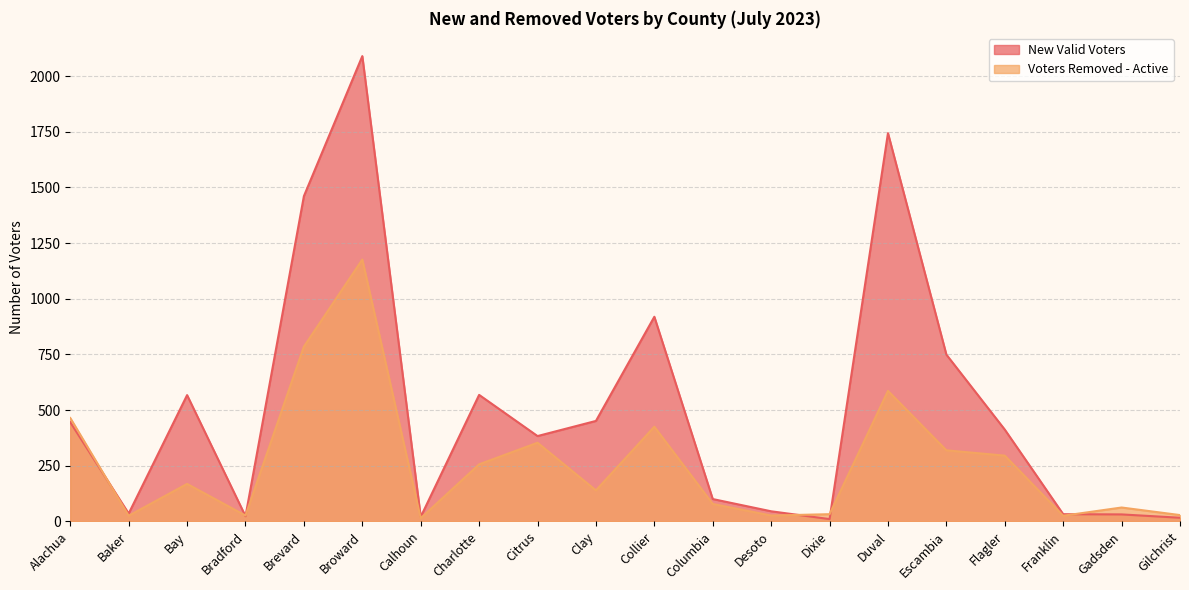

True or false: New Valid Voters and Voters Removed - Active cross at least once.

True